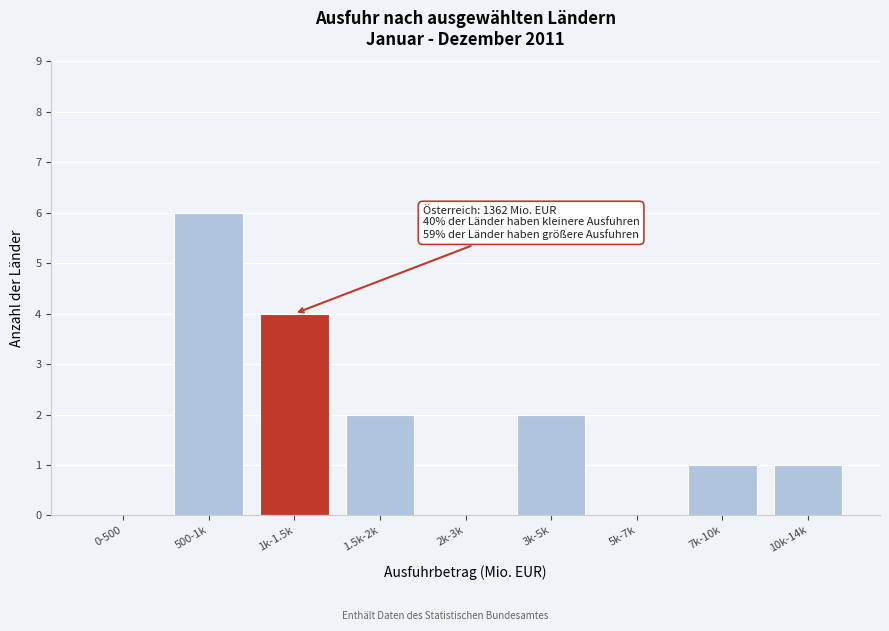

Reading left to right, extract all data points from this chart.

0-500=0	500-1k=6	1k-1.5k=4	1.5k-2k=2	2k-3k=0	3k-5k=2	5k-7k=0	7k-10k=1	10k-14k=1